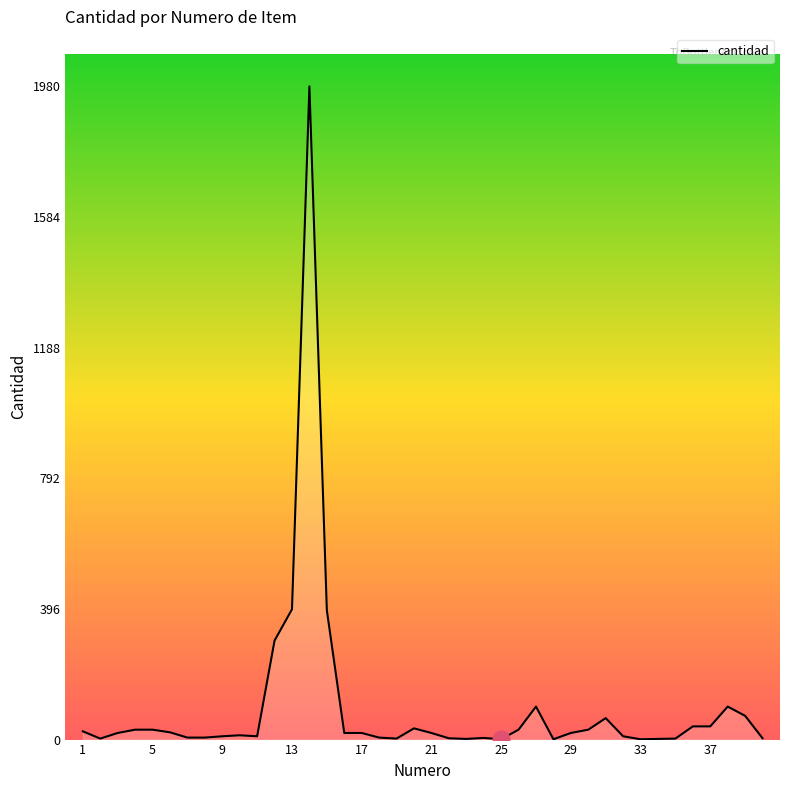

True or false: there are more than 0 points higher than both neighbors.

True